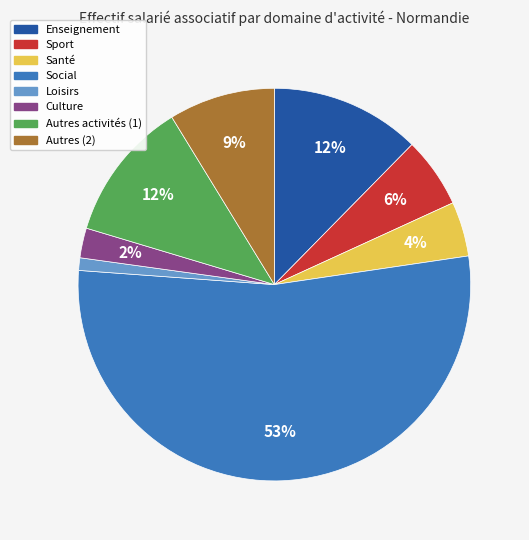

Is it true that Loisirs is 1% of the pie?

True